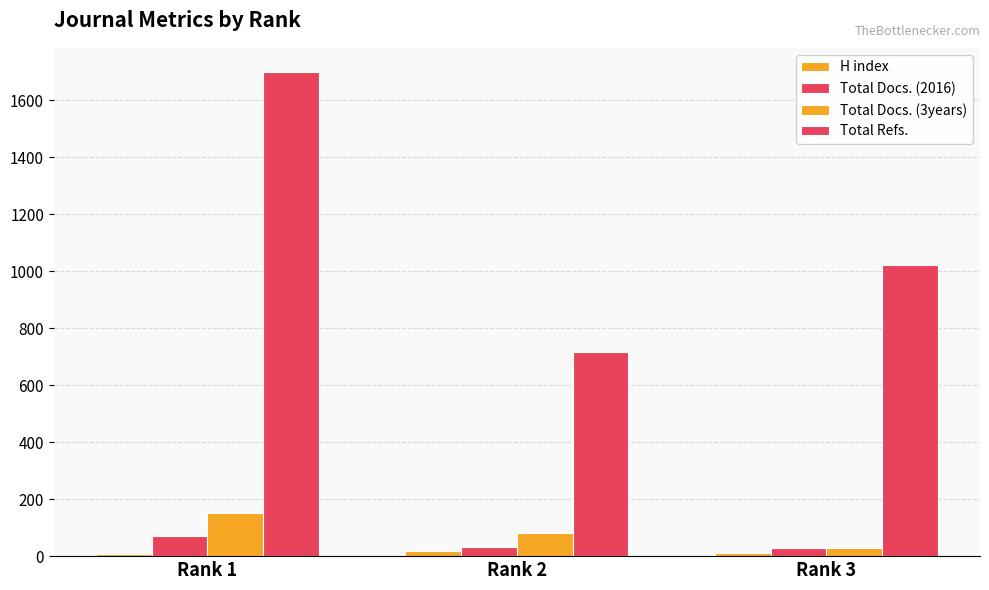

How many data points in H index are less than 10?

1